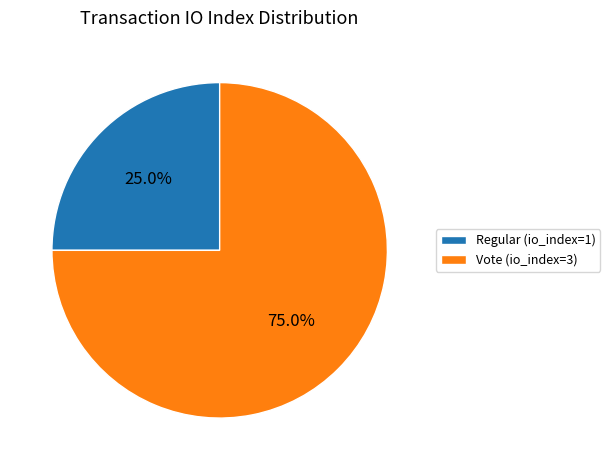

Combined, do Vote and Regular account for over 50%?

Yes